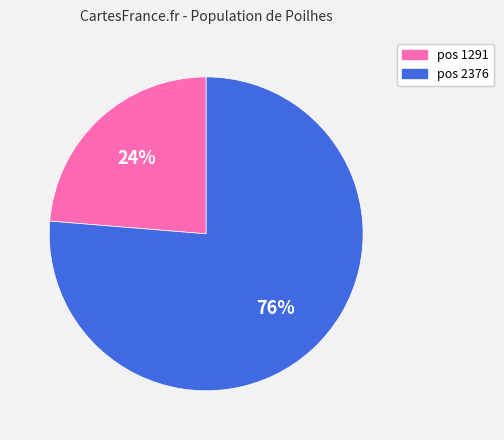

To the nearest percent, what is the average slice percentage?

50%